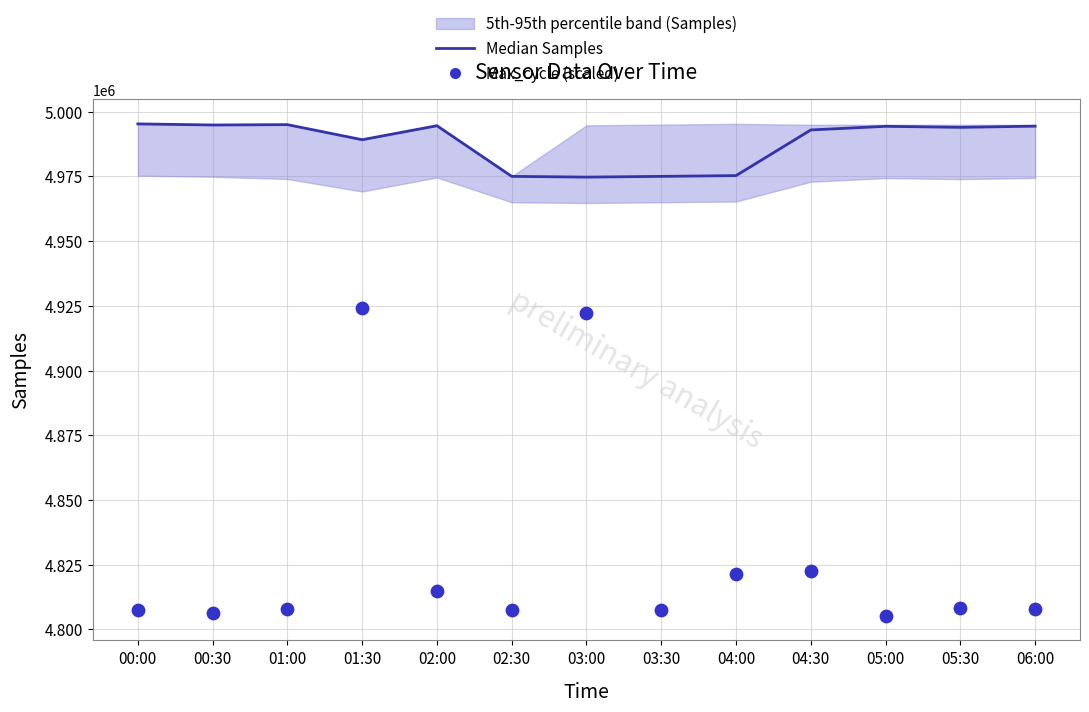

Which series has the largest Y range (max minus min)?

Max_cycle (scaled)